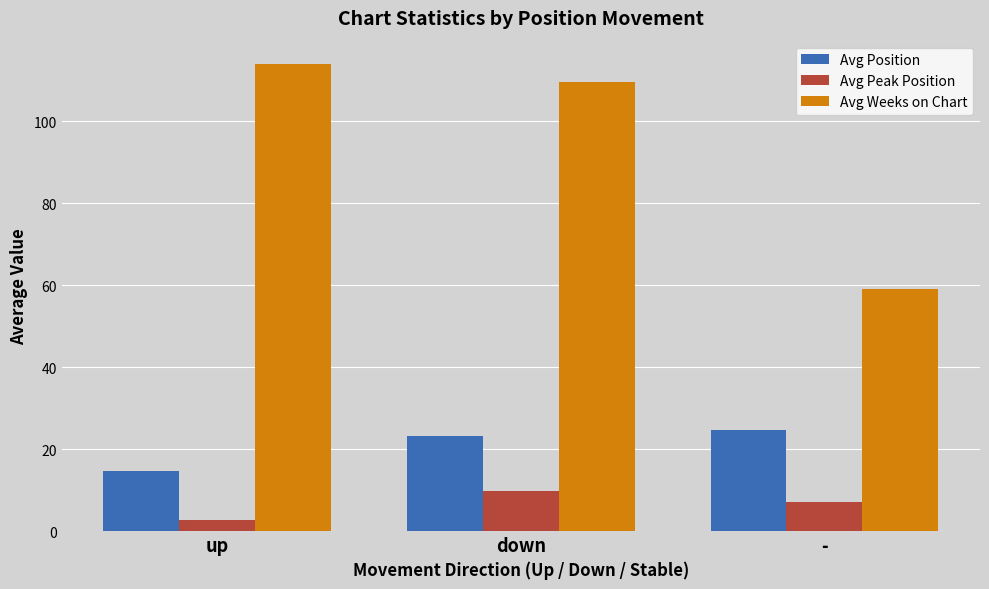

Does the chart contain stacked bars?

No